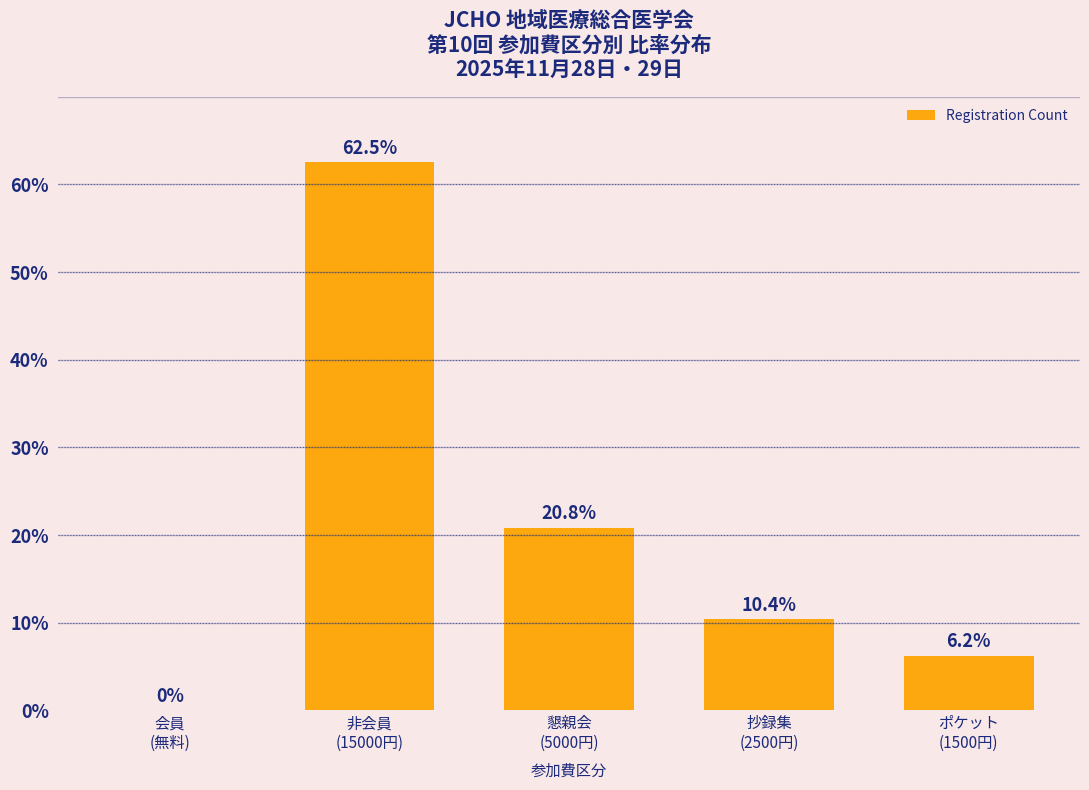

What is the maximum value shown in the chart?

62.5